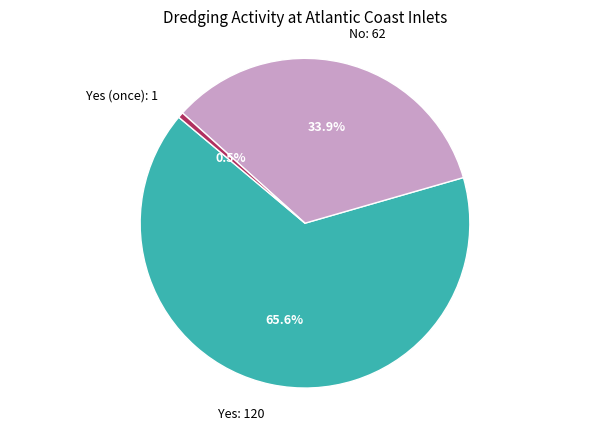

Is there a majority slice in this chart?

Yes